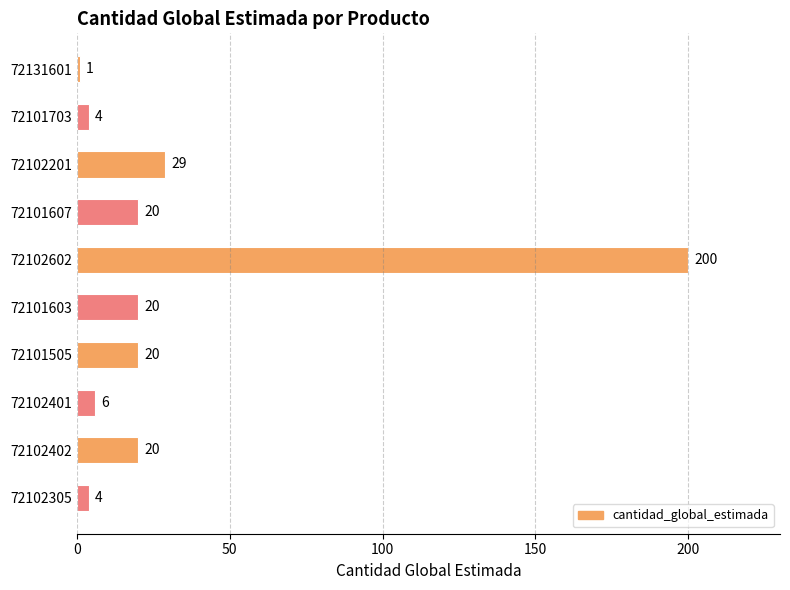

Reading bottom to top, what are all the values shown in this chart?

4	20	6	20	20	200	20	29	4	1